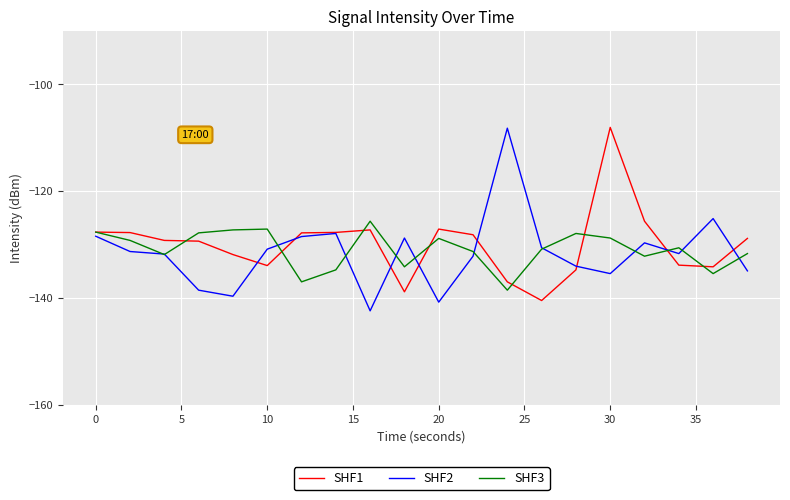

What is the average value of the SHF1 series?

-130.0